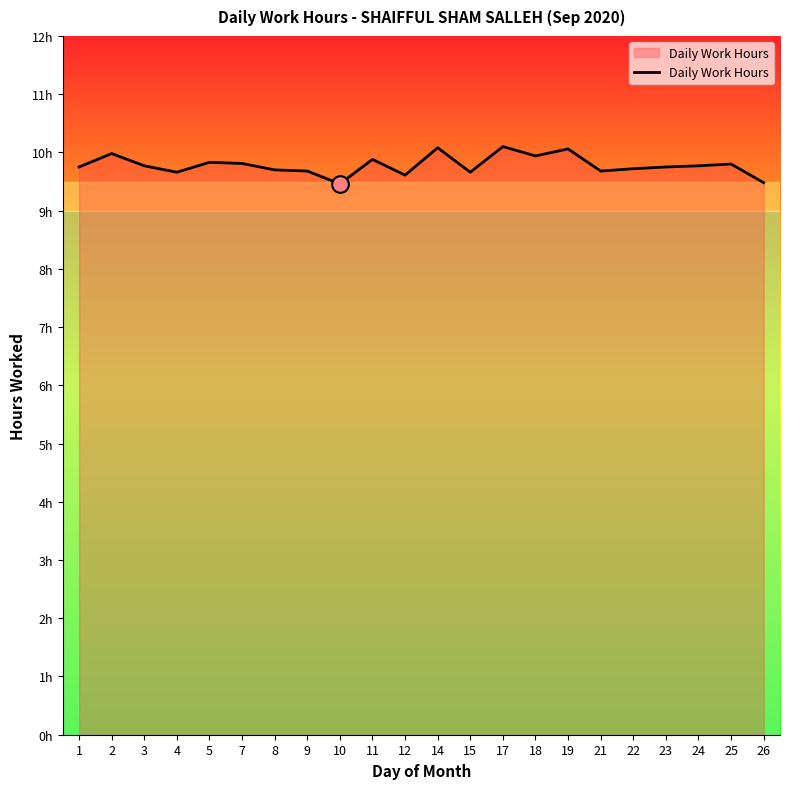

Rank the categories by value from highest to lowest.

17, 14, 19, 2, 18, 11, 5, 7, 25, 3, 24, 1, 23, 22, 8, 9, 21, 4, 15, 12, 26, 10